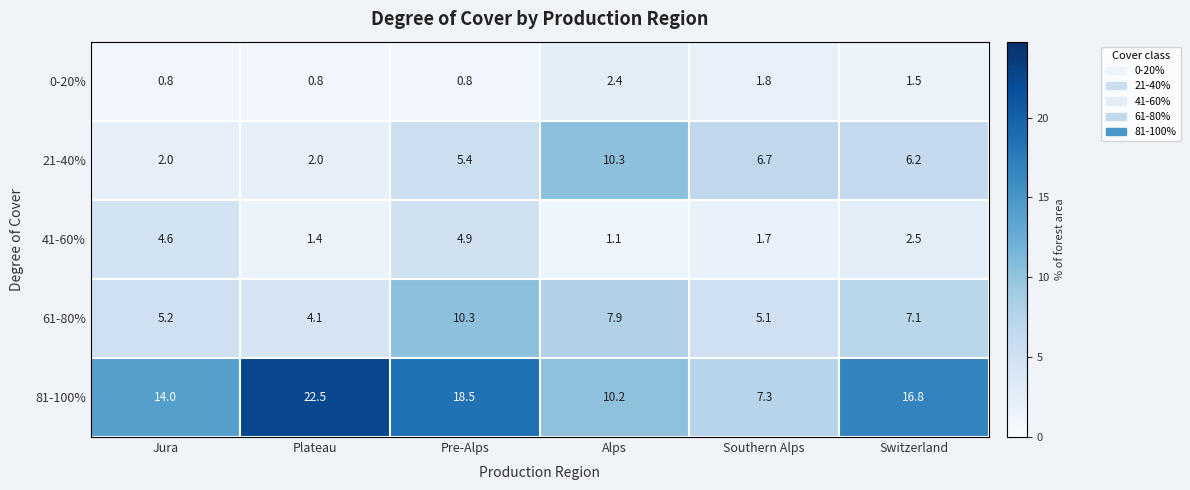

How many categories are shown in the chart?

6